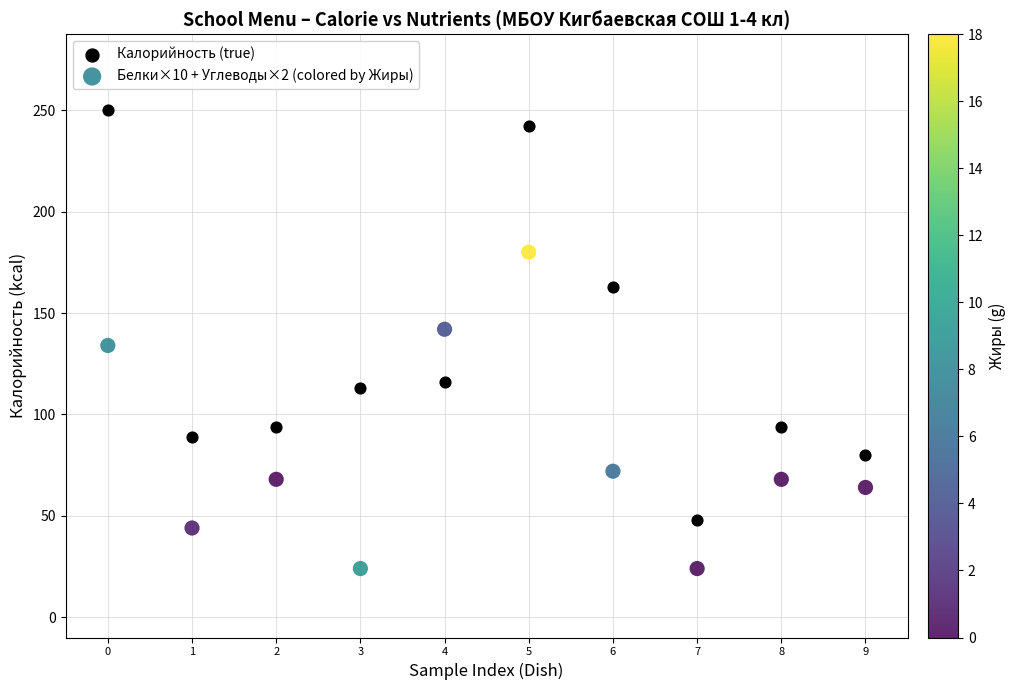

Which series has the largest Y range (max minus min)?

Калорийность (true)